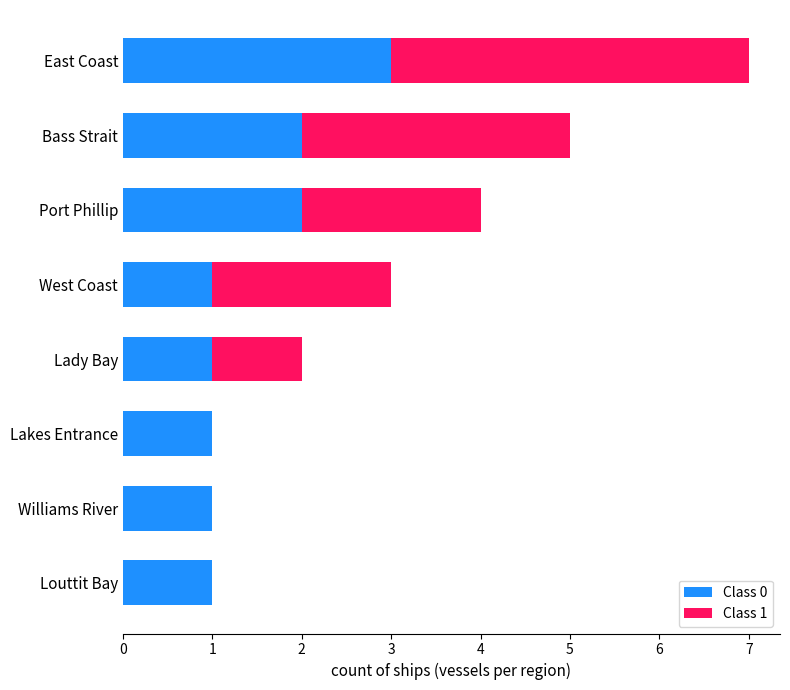

True or false: Class 0 has a value of 3 at East Coast.

True